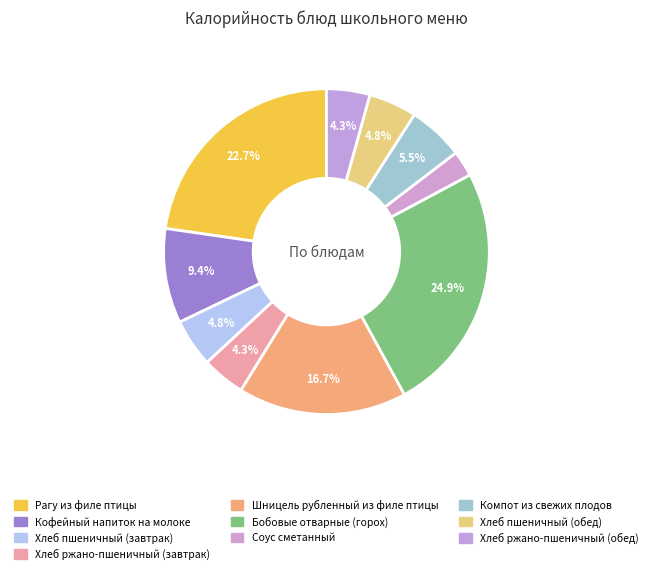

Count the number of slices in the pie.

10